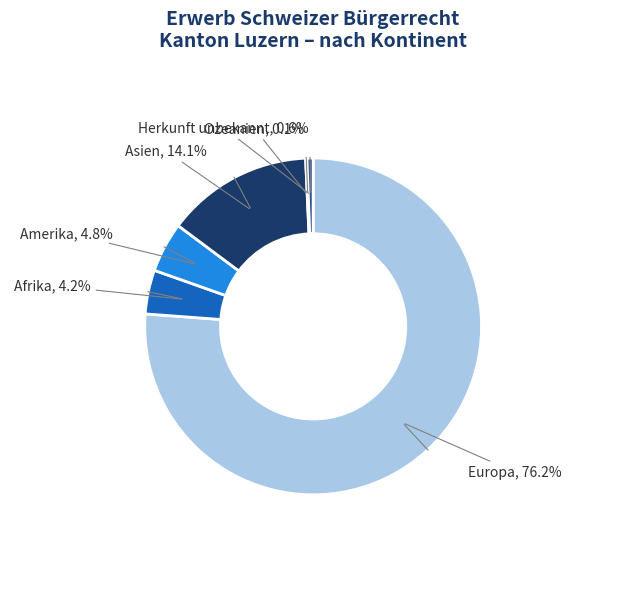

Does Europa represent more than half of the total?

Yes